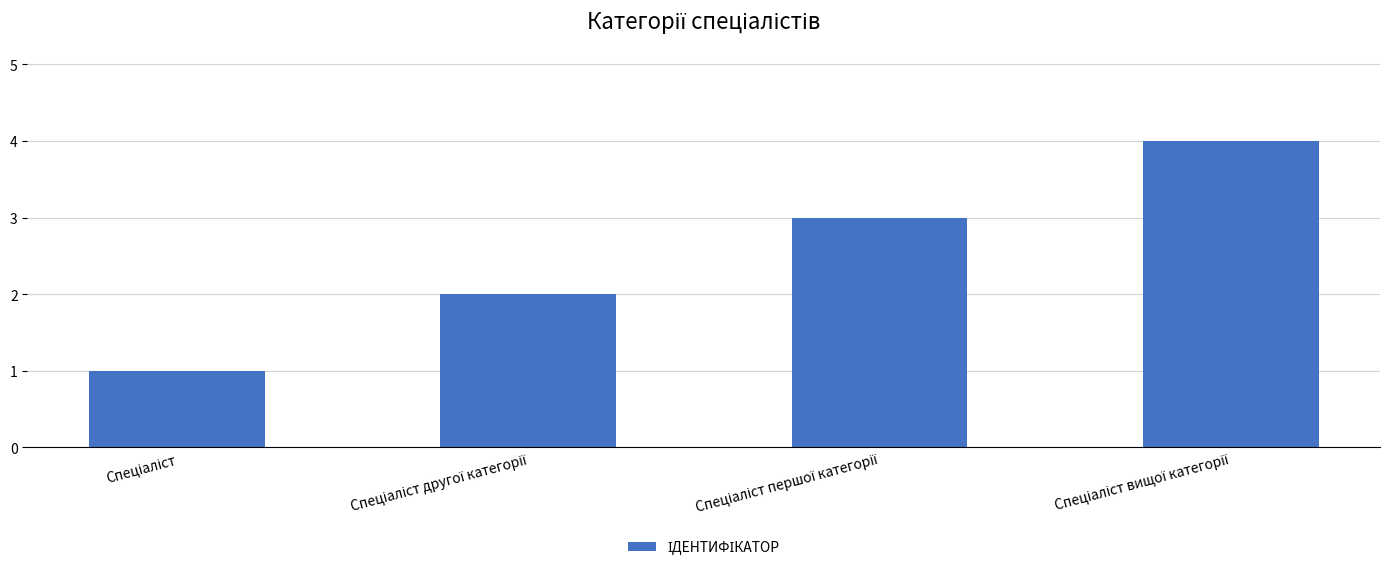

What is the greatest value displayed?

4